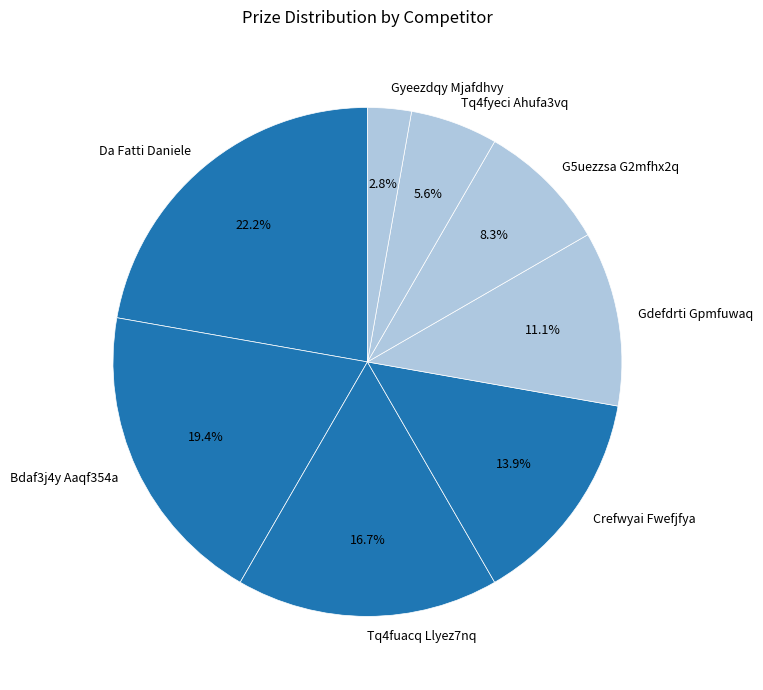

Approximately how many times larger is the value at Gyeezdqy Mjafdhvy compared to Bdaf3j4y Aaqf354a?

0.1